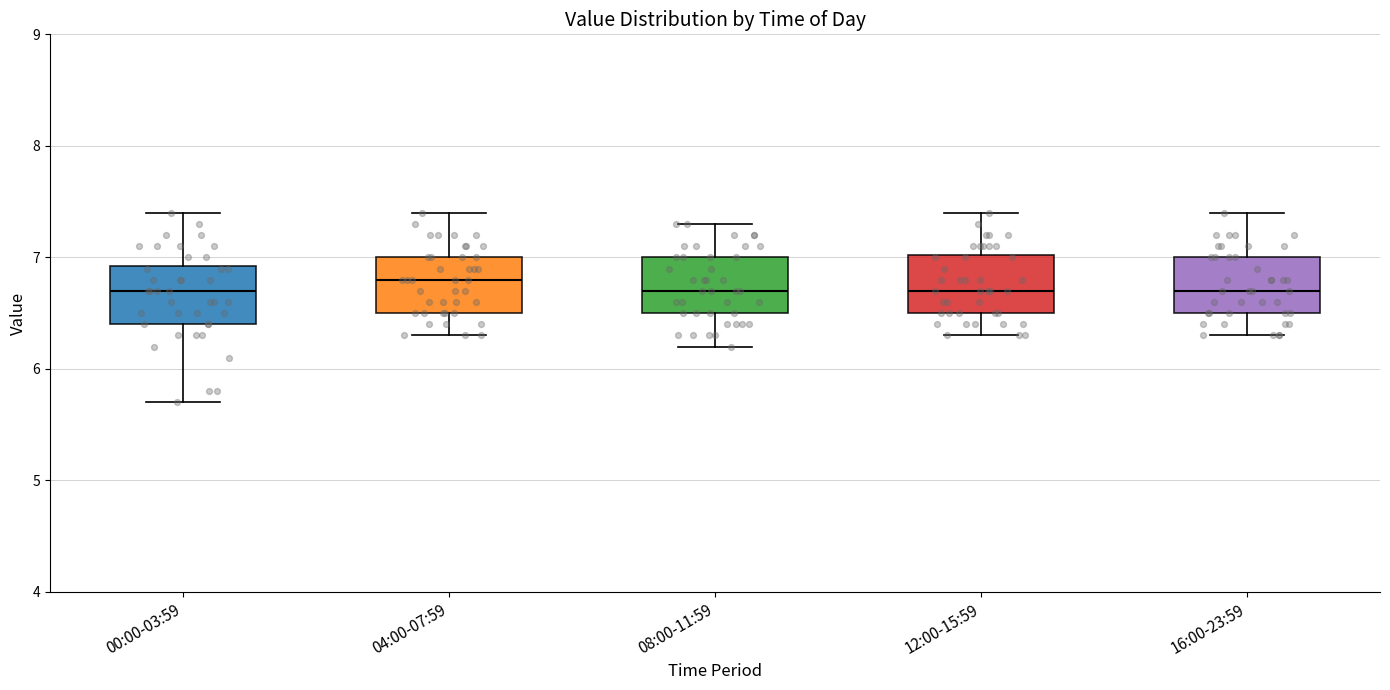

Reading left to right, read every box against the y-axis: the position of its median line, the range the box covers, and the ends of its whiskers. The values are not printed on the chart, so give them approximately, as read against the axis.

00:00-03:59: median 6.7, box 6.4 to 6.9, whiskers 5.7 to 7.4
04:00-07:59: median 6.8, box 6.5 to 7.0, whiskers 6.3 to 7.4
08:00-11:59: median 6.7, box 6.5 to 7.0, whiskers 6.2 to 7.3
12:00-15:59: median 6.7, box 6.5 to 7.0, whiskers 6.3 to 7.4
16:00-23:59: median 6.7, box 6.5 to 7.0, whiskers 6.3 to 7.4